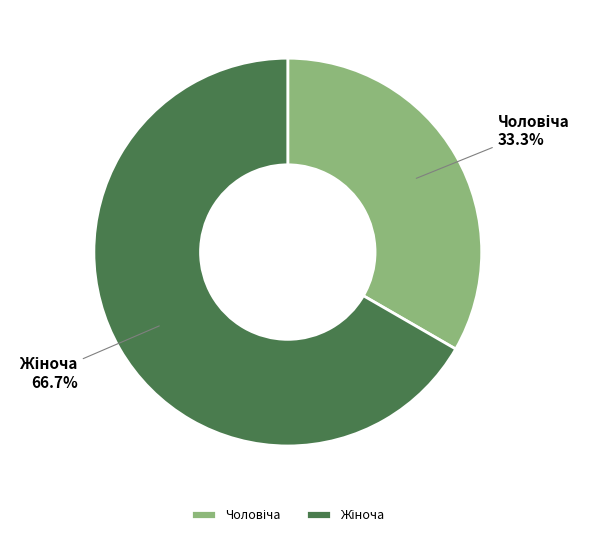

Is there any slice that represents more than half of the pie?

Yes